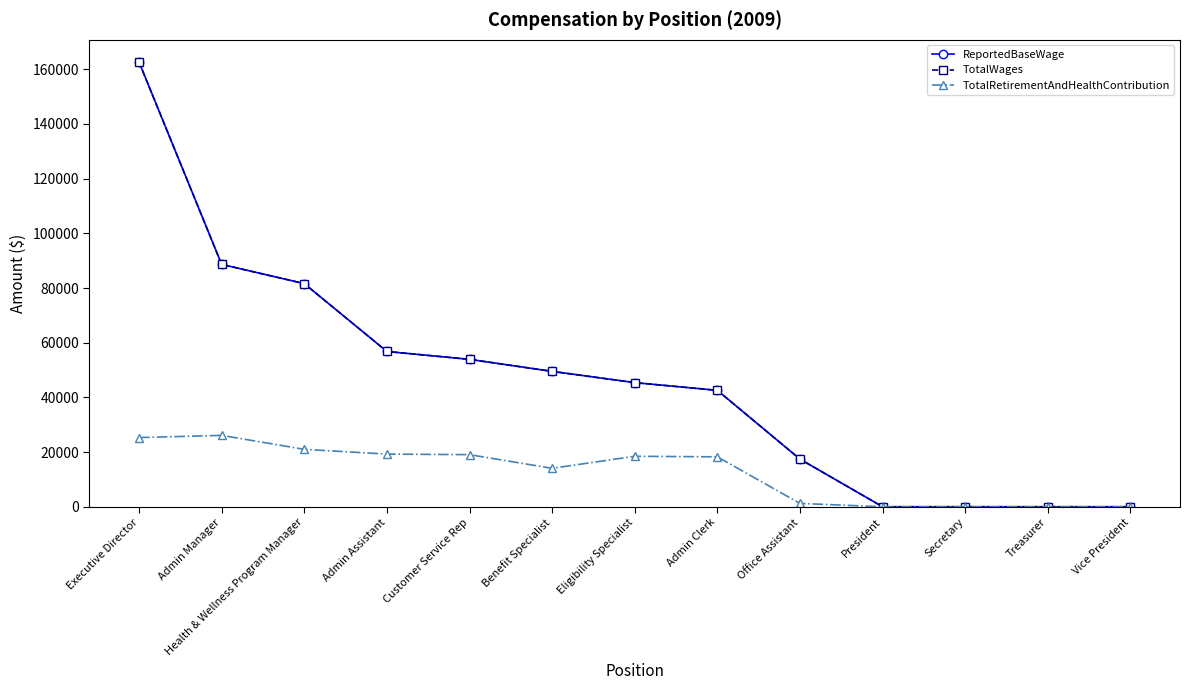

Is this an area chart (filled region under the line)?

No